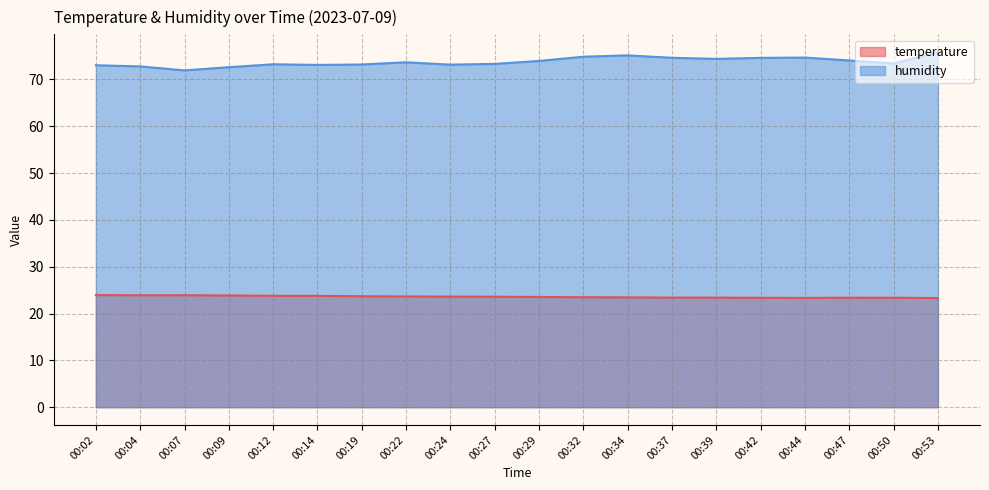

True or false: temperature and humidity cross at least once.

False